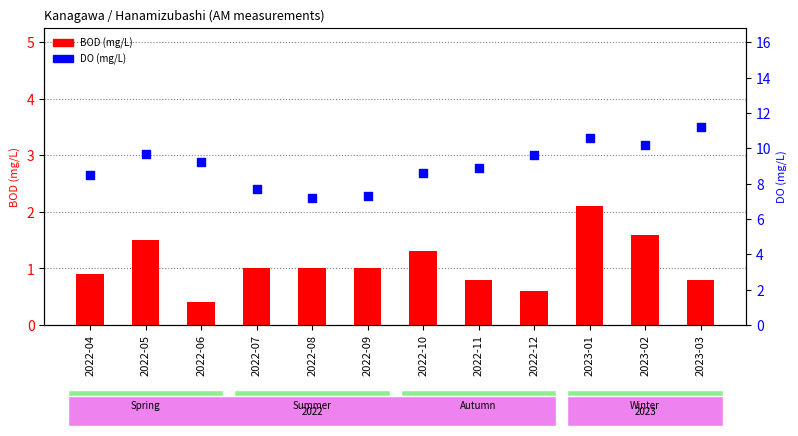

Which series contains the lowest Y value?

BOD